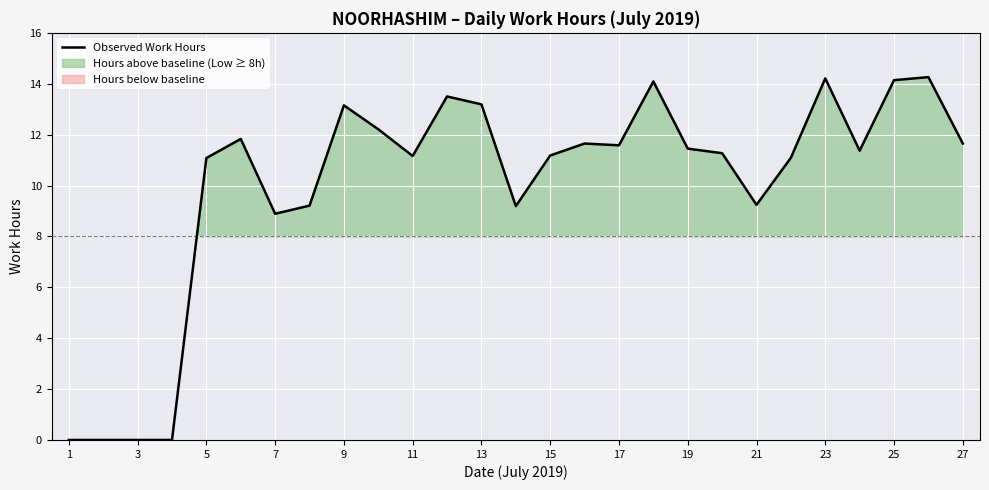

How many distinct data groups are displayed?

1